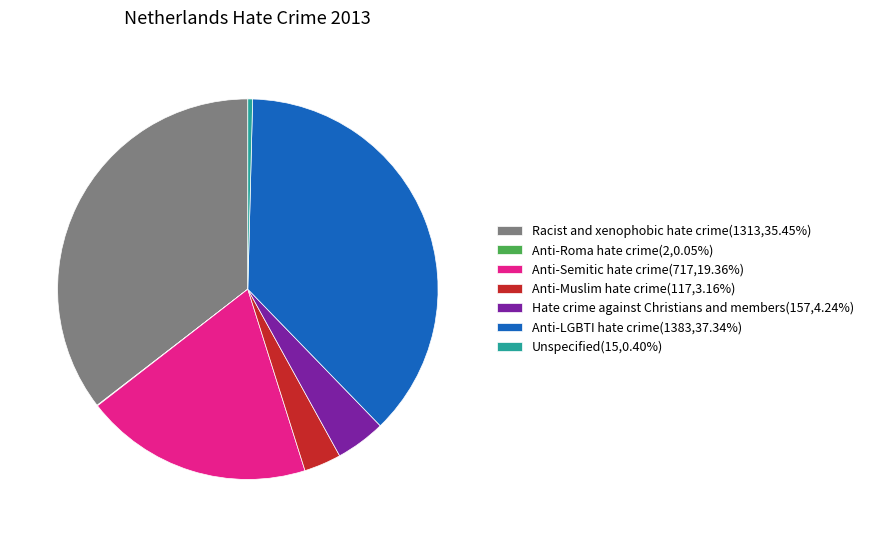

Is there a majority slice in this chart?

No